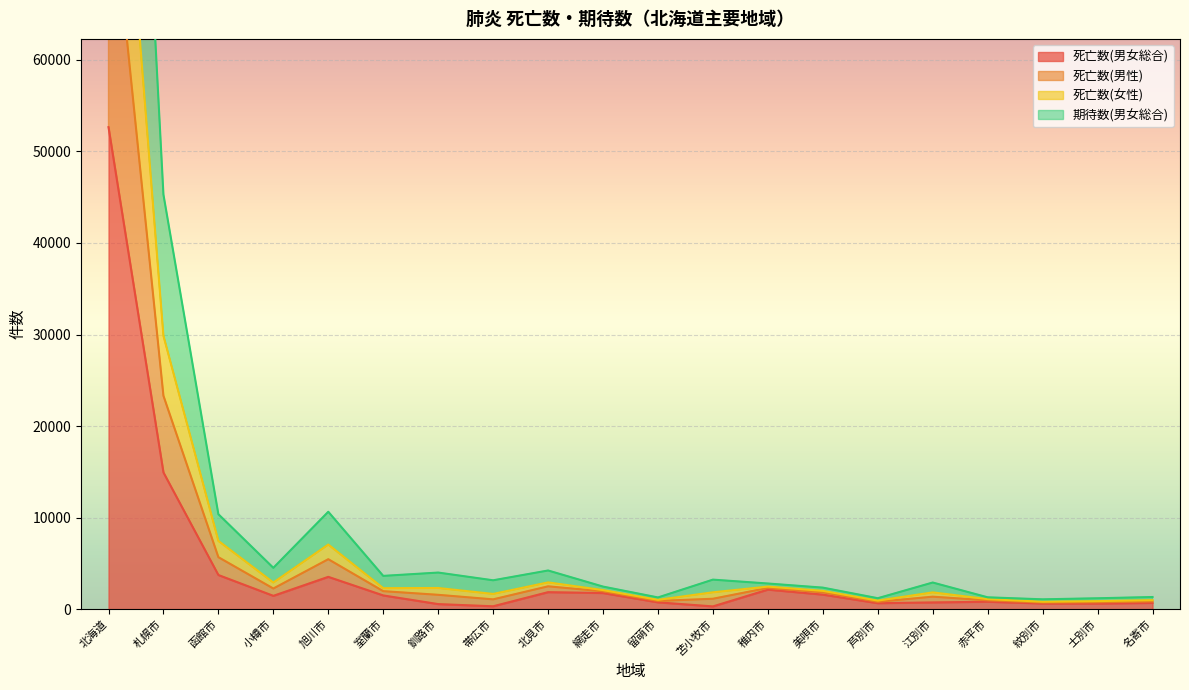

What position from the left is 江別市?

16